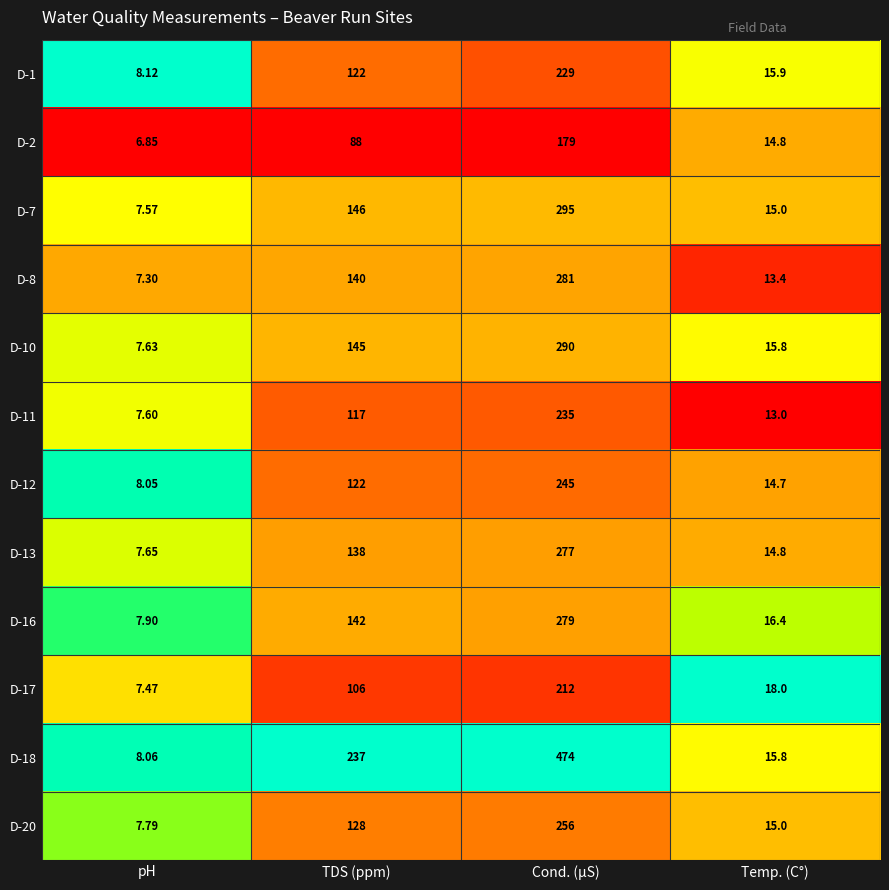

At which category is the sum across all series the highest?

Cond. (µS)